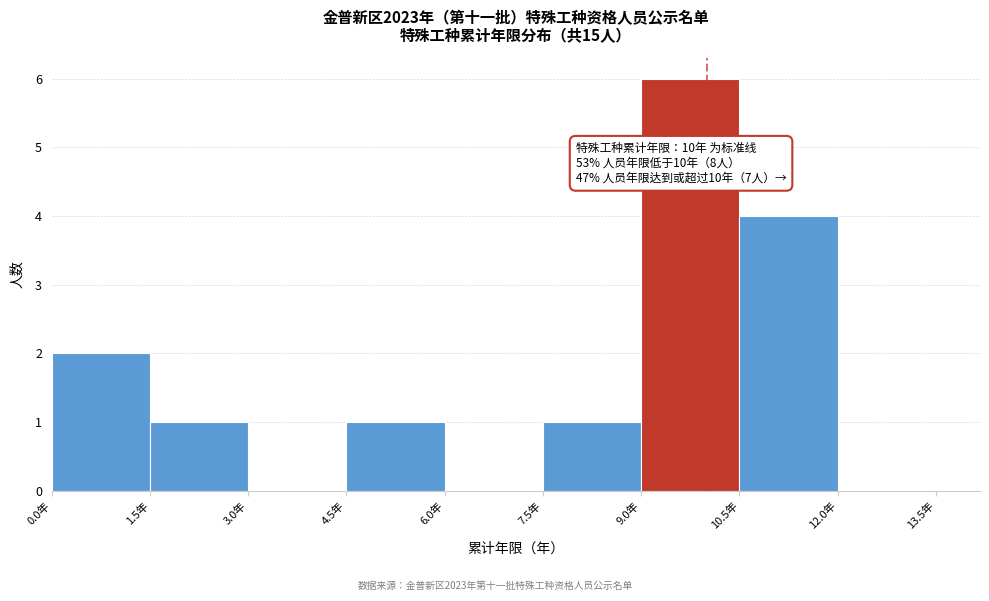

Which range on the x-axis has the tallest bar?

9.0 to 10.5